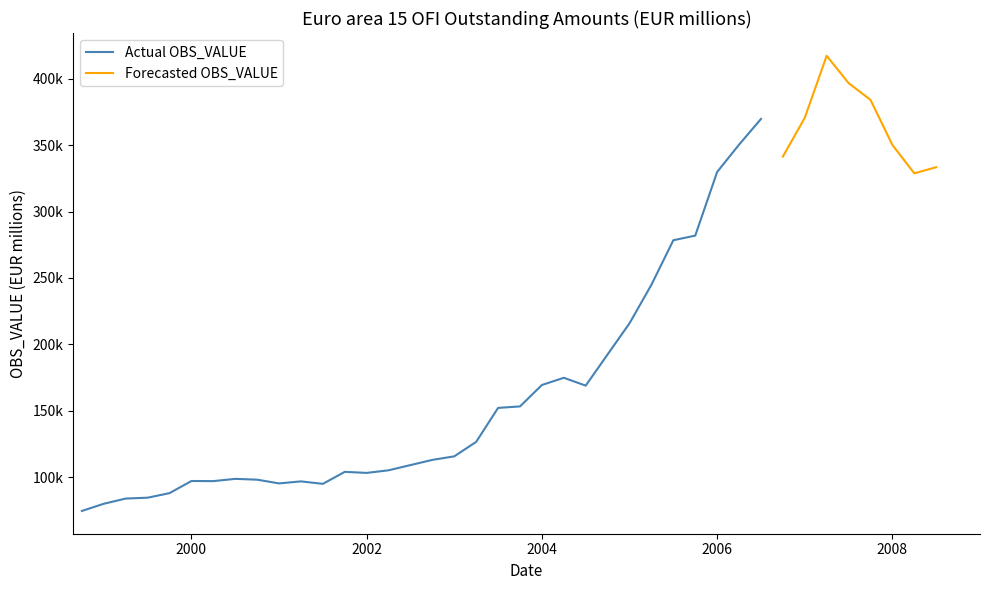

What is the maximum value shown in the chart?

417172.5